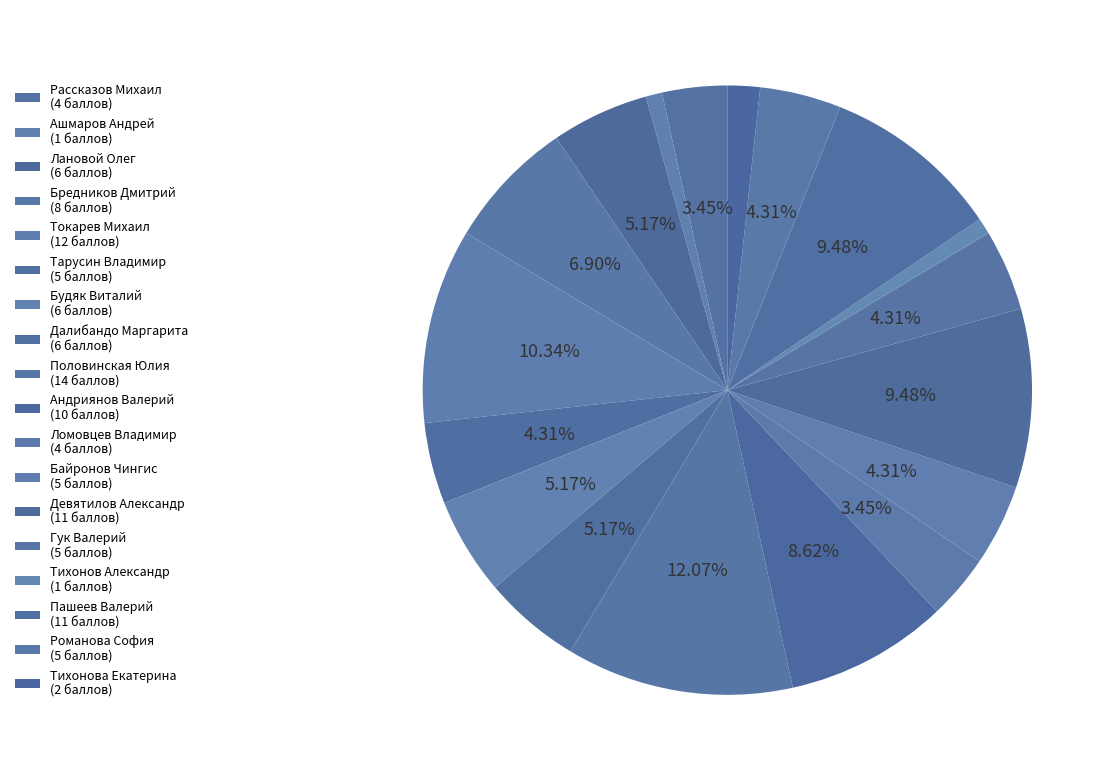

Is there a majority slice in this chart?

No